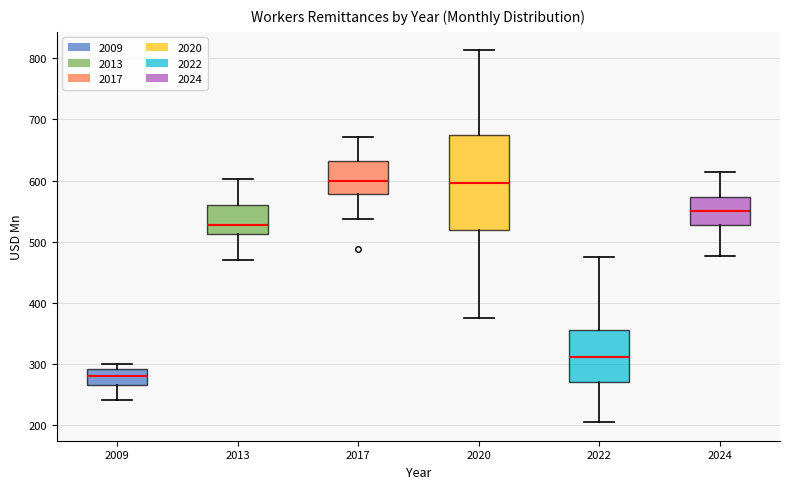

Which box's median line is the lowest?

2009